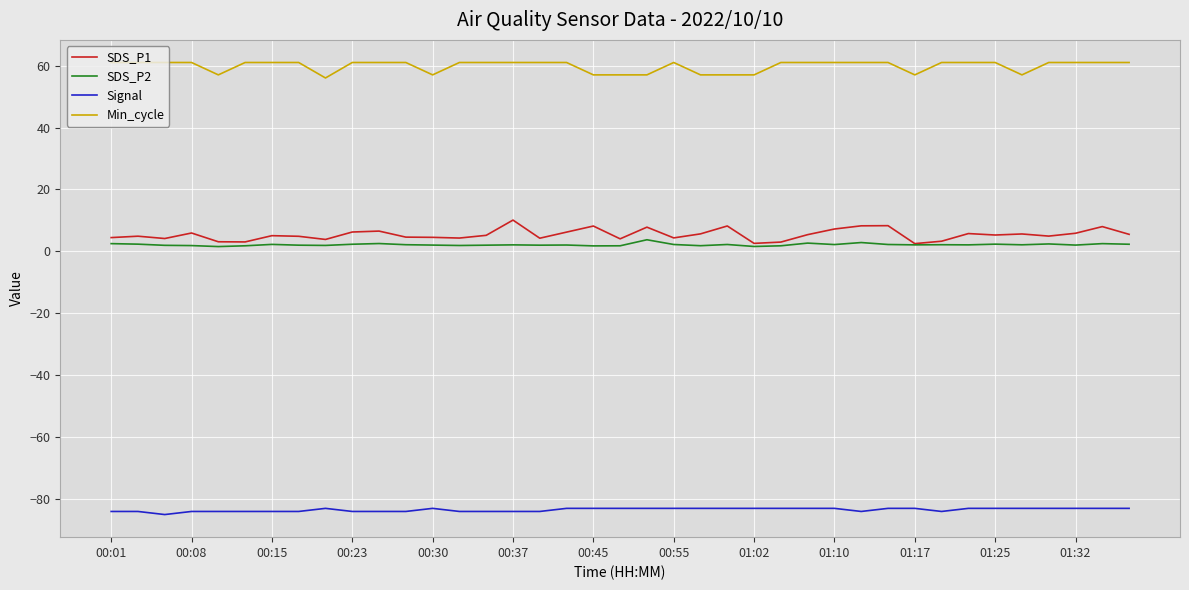

What is the maximum value for Signal?

-83.0